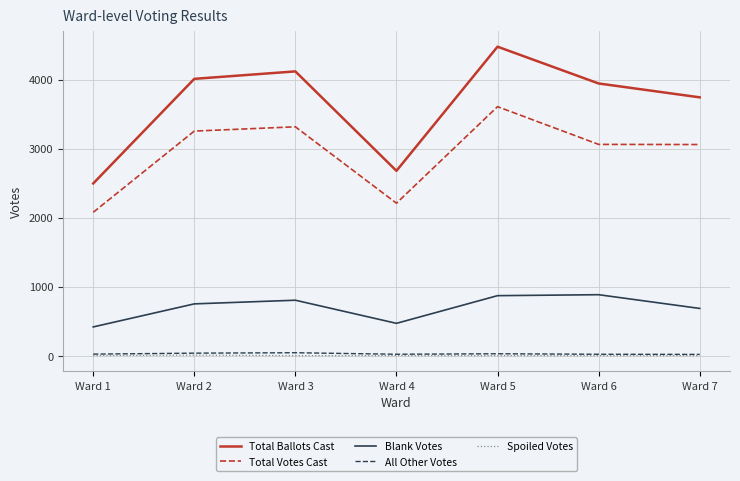

Which series has the largest range (max minus min)?

Total Ballots Cast